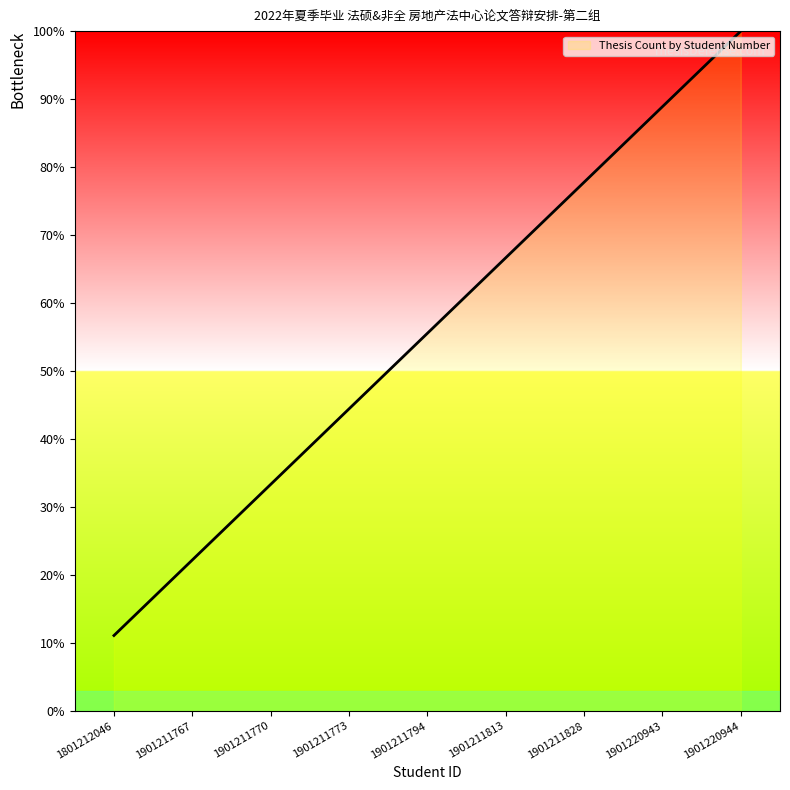

What is the change in value from 1901211773 to 1901220943?

+44.4